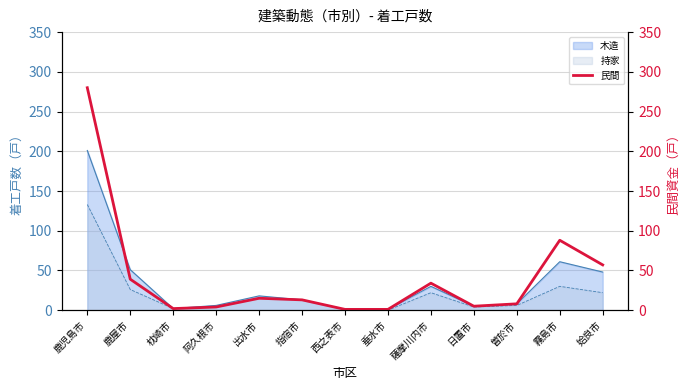

True or false: the data shows 57 at 姶良市.

True